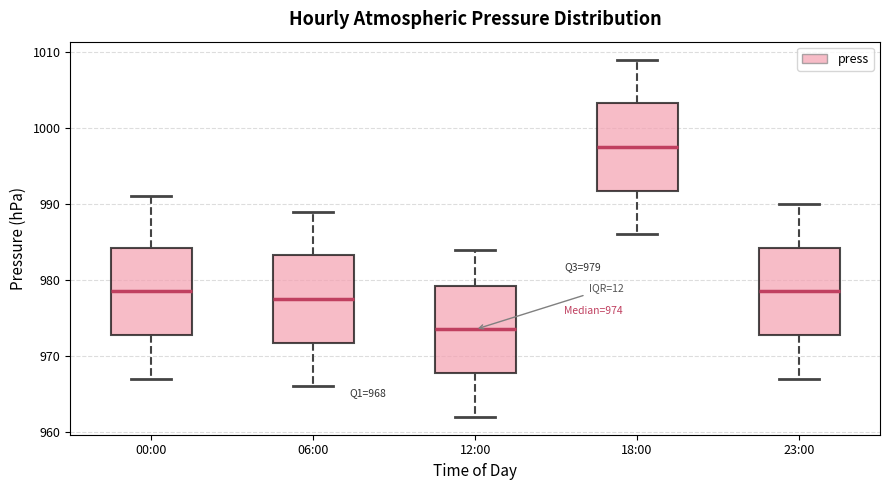

Which box's median line is the lowest?

12:00